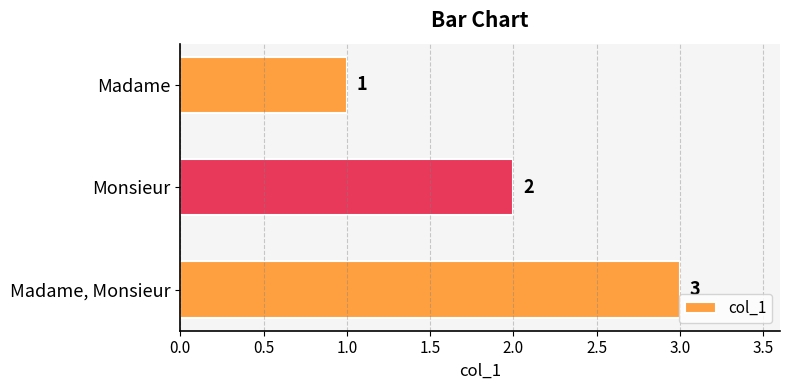

What is the label of the 1st bar from the top?

Madame